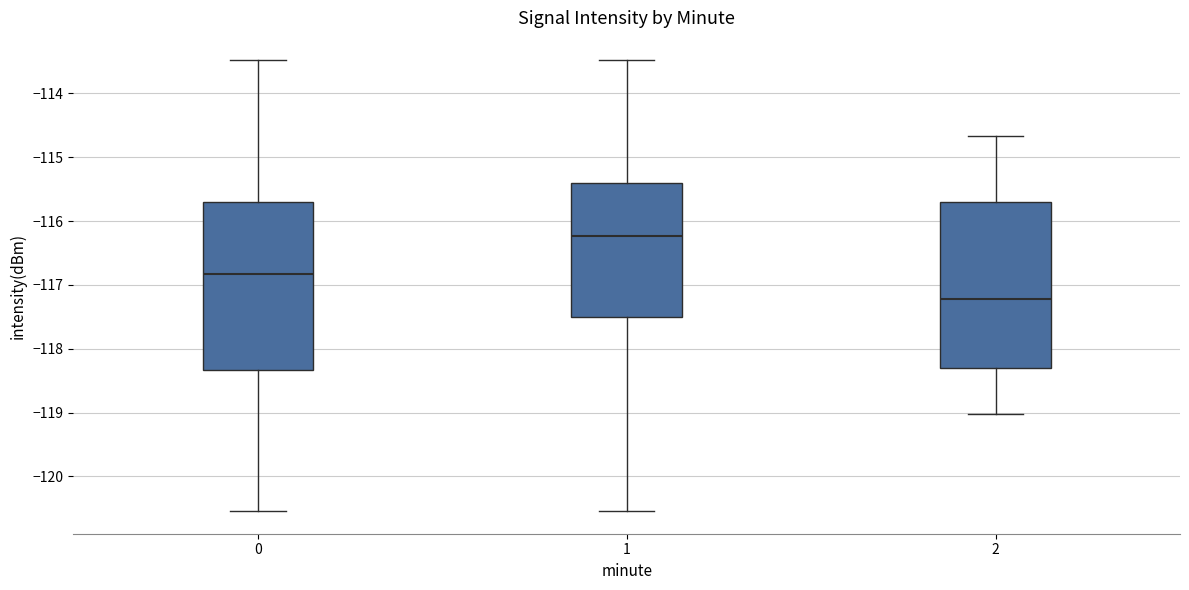

Reading left to right, read every box against the y-axis: the position of its median line, the range the box covers, and the ends of its whiskers. The values are not printed on the chart, so give them approximately, as read against the axis.

0: median -116.8, box -118.3 to -115.7, whiskers -120.5 to -113.5
1: median -116.2, box -117.5 to -115.4, whiskers -120.5 to -113.5
2: median -117.2, box -118.3 to -115.7, whiskers -119.0 to -114.7